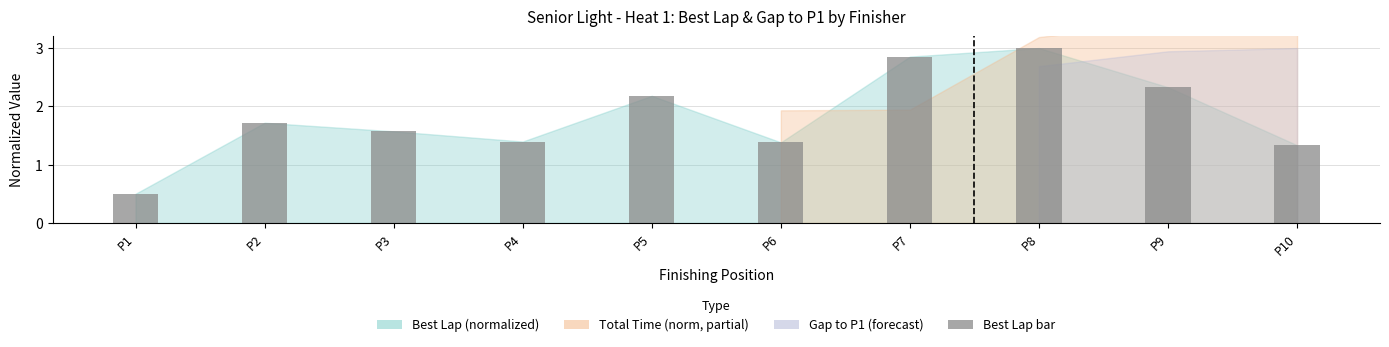

What is the value of the 8th bar from the left?

3.0